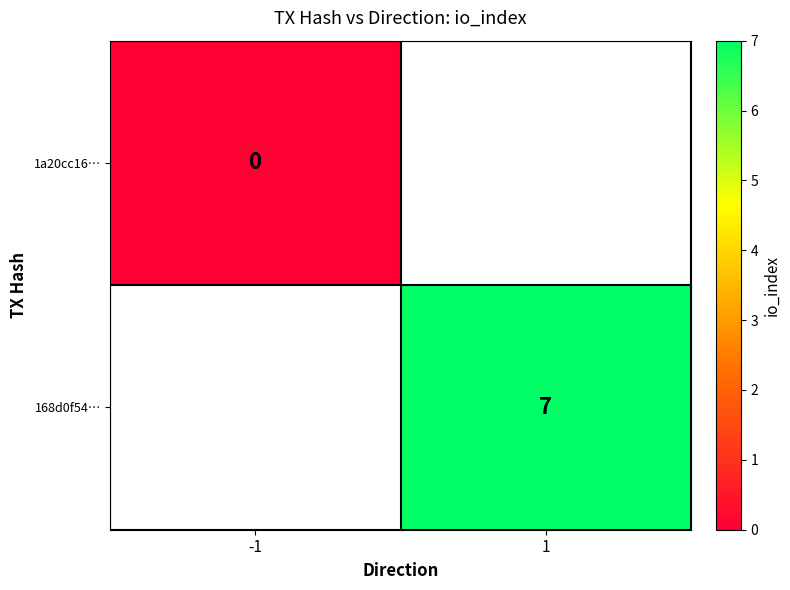

Is it true that 168d0f54… equals 7 at 1?

True